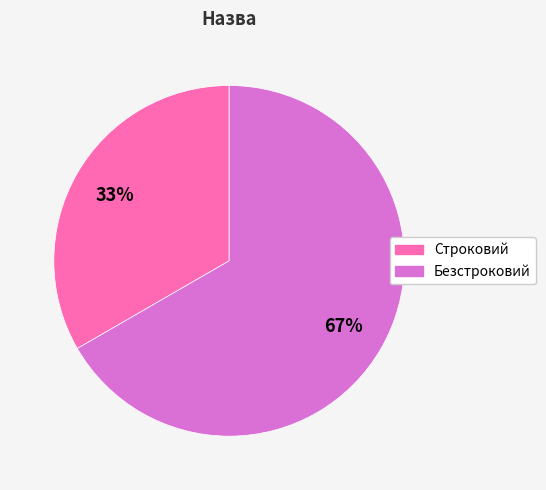

Rank the categories by value from lowest to highest.

Строковий, Безстроковий